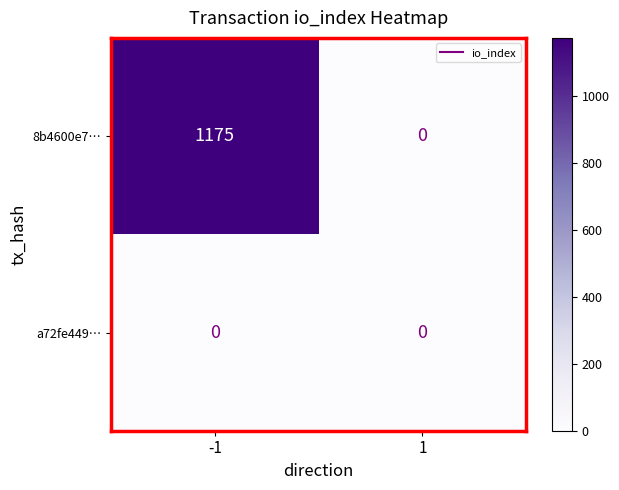

Reading left to right, what are all the values shown in this chart?

8b4600e7…: 1175	0
a72fe449…: 0	0